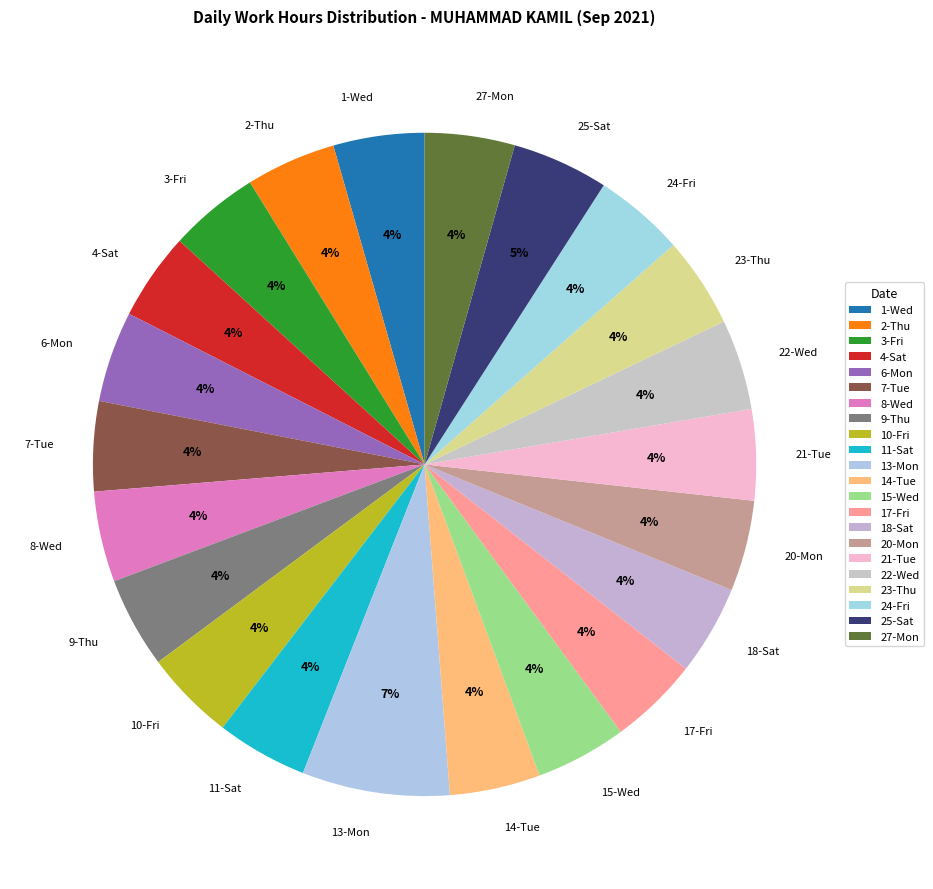

Which slice is the largest?

13-Mon